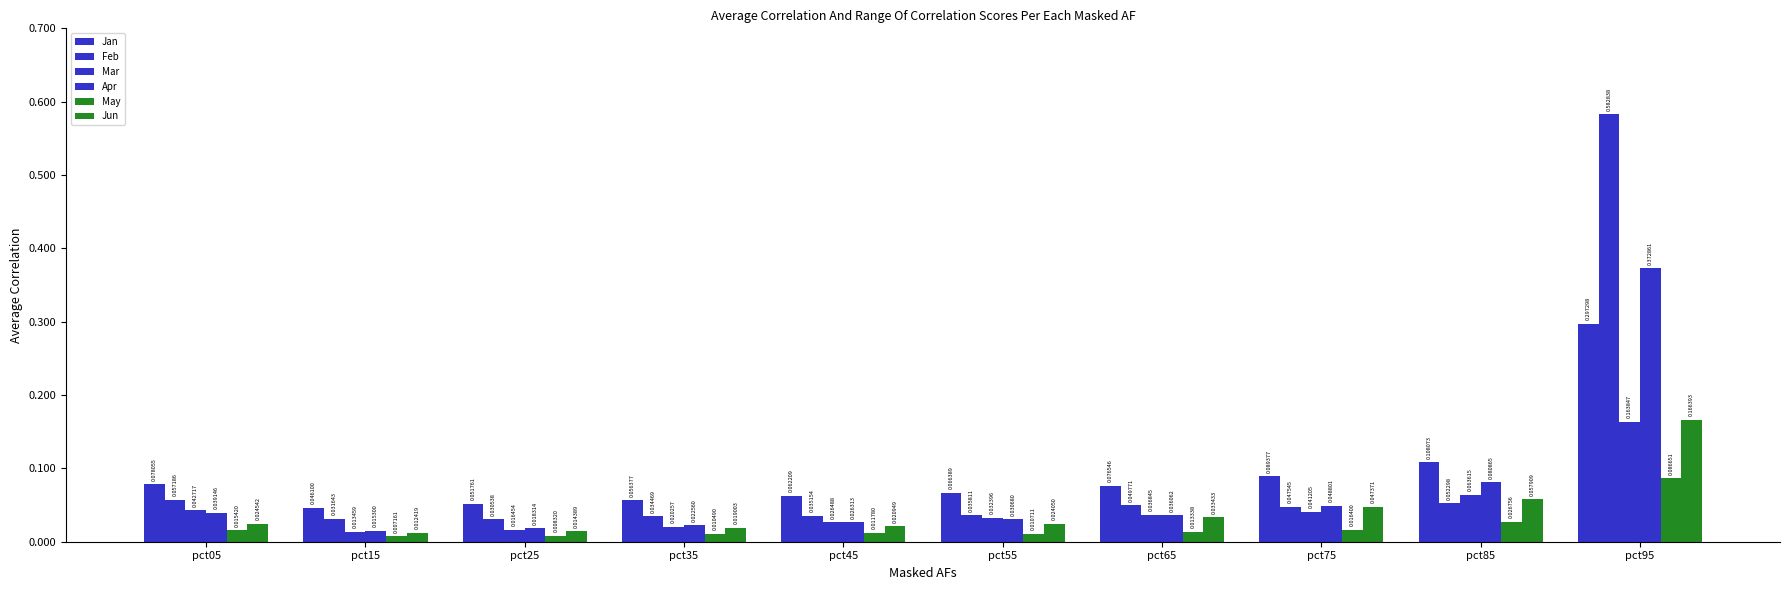

True or false: Mar has a value of 0.3 at pct95.

False